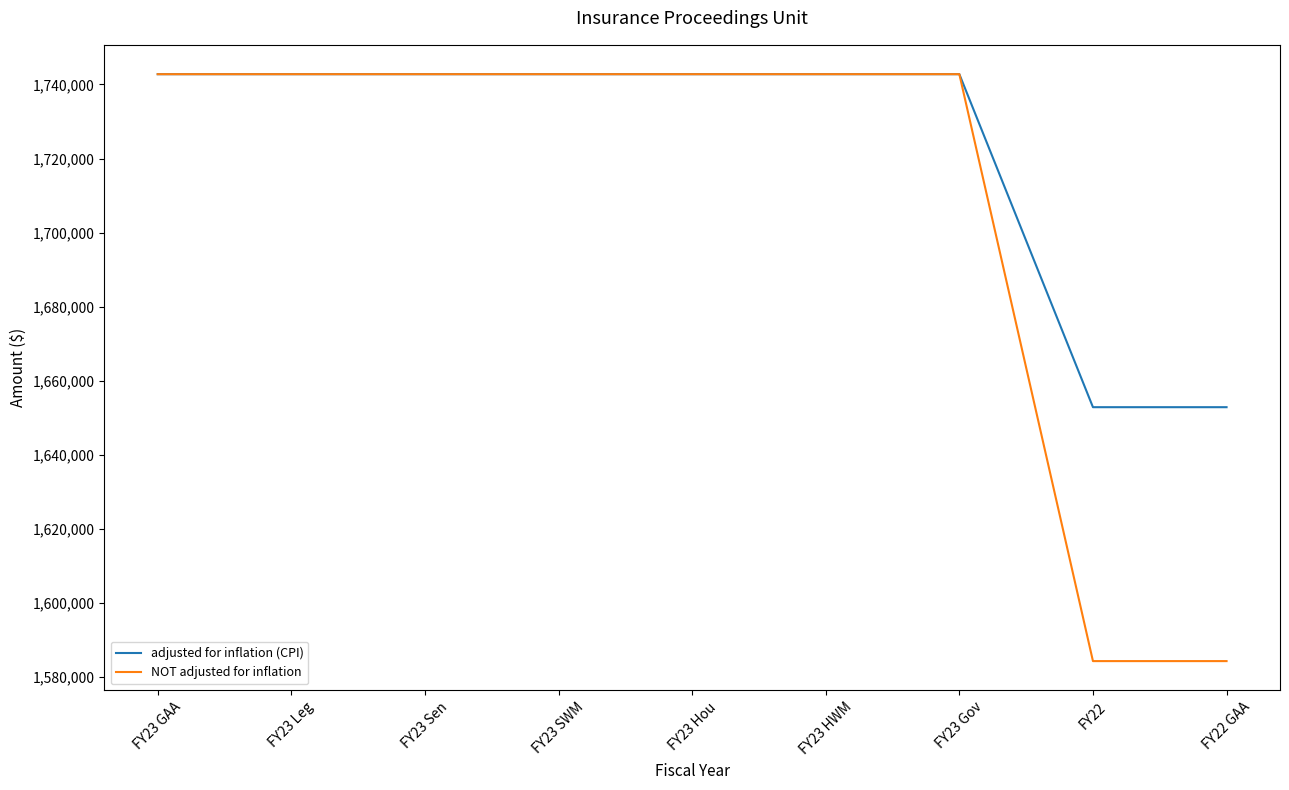

Is the value of adjusted for inflation (CPI) at FY22 GAA greater than the value of NOT adjusted for inflation at FY23 Leg?

No